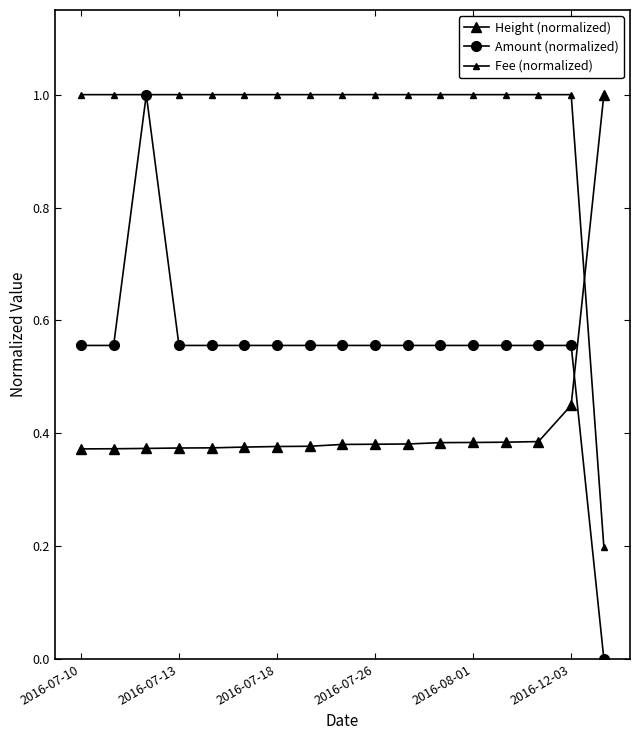

How many lines are shown in the chart?

3